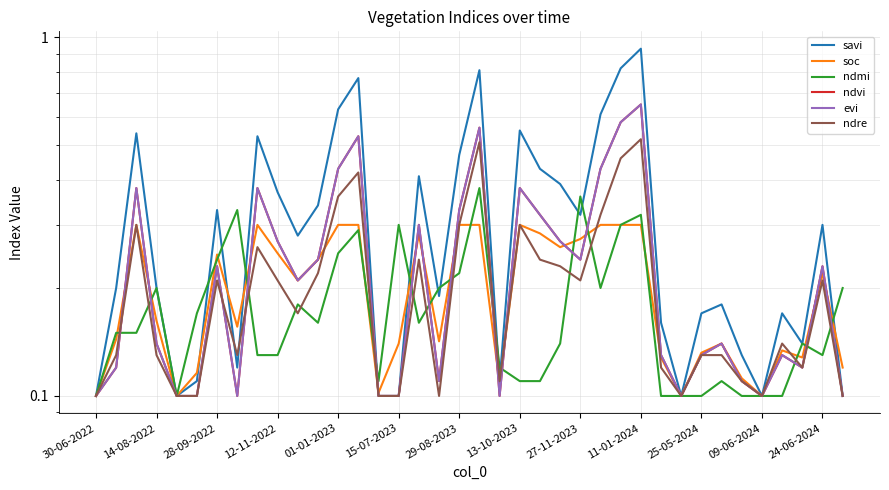

Which series has the largest total across all categories?

savi